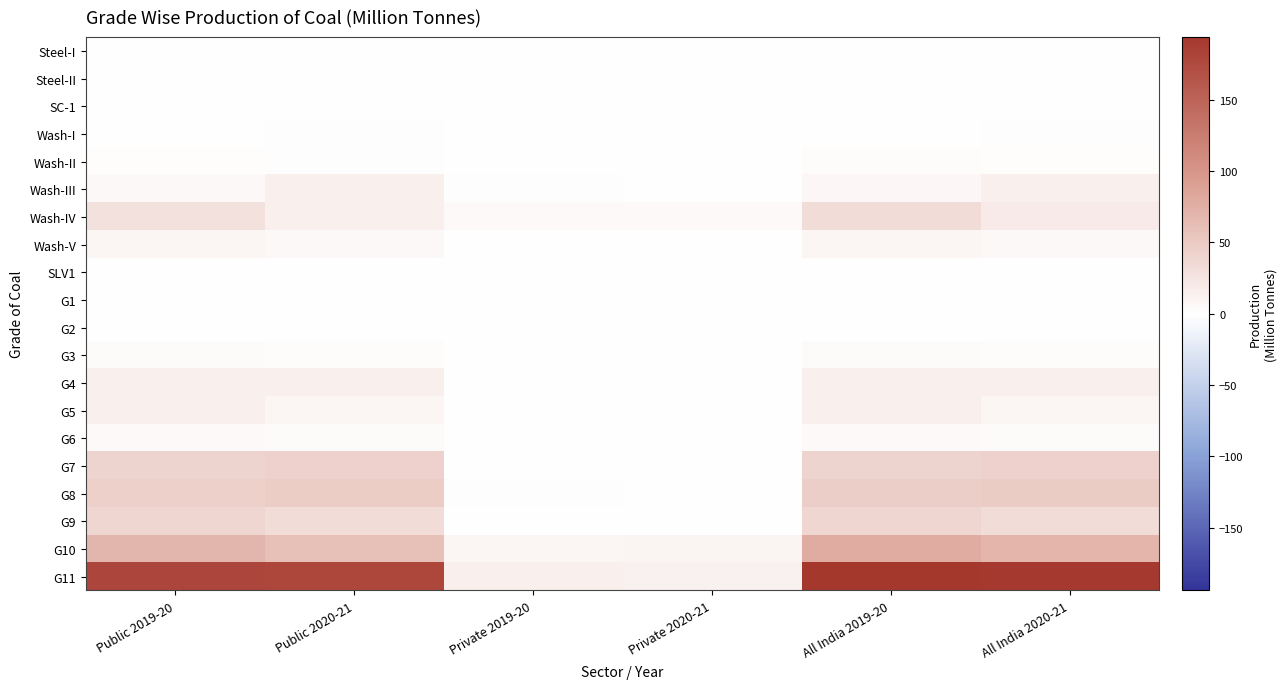

Reading right to left, transcribe all the data shown in this chart.

Steel-I: All India 2020-21=0.0	All India 2019-20=0.0	Private 2020-21=0.0	Private 2019-20=0.0	Public 2020-21=0.0	Public 2019-20=0.0
Steel-II: All India 2020-21=0.0	All India 2019-20=0.1	Private 2020-21=0.0	Private 2019-20=0.0	Public 2020-21=0.0	Public 2019-20=0.1
SC-1: All India 2020-21=0.4	All India 2019-20=0.2	Private 2020-21=0.0	Private 2019-20=0.0	Public 2020-21=0.4	Public 2019-20=0.2
Wash-I: All India 2020-21=1.4	All India 2019-20=0.1	Private 2020-21=0.0	Private 2019-20=0.1	Public 2020-21=1.4	Public 2019-20=0.0
Wash-II: All India 2020-21=2.0	All India 2019-20=2.3	Private 2020-21=0.6	Private 2019-20=0.4	Public 2020-21=1.4	Public 2019-20=1.9
Wash-III: All India 2020-21=14.6	All India 2019-20=7.4	Private 2020-21=0.4	Private 2019-20=0.9	Public 2020-21=14.2	Public 2019-20=6.5
Wash-IV: All India 2020-21=19.6	All India 2019-20=33.1	Private 2020-21=4.8	Private 2019-20=4.8	Public 2020-21=14.8	Public 2019-20=28.3
Wash-V: All India 2020-21=6.7	All India 2019-20=9.6	Private 2020-21=0.0	Private 2019-20=0.0	Public 2020-21=6.7	Public 2019-20=9.6
SLV1: All India 2020-21=0.0	All India 2019-20=0.0	Private 2020-21=0.0	Private 2019-20=0.0	Public 2020-21=0.0	Public 2019-20=0.0
G1: All India 2020-21=0.0	All India 2019-20=0.0	Private 2020-21=0.0	Private 2019-20=0.0	Public 2020-21=0.0	Public 2019-20=0.0
G2: All India 2020-21=0.0	All India 2019-20=0.3	Private 2020-21=0.0	Private 2019-20=0.0	Public 2020-21=0.0	Public 2019-20=0.3
G3: All India 2020-21=2.8	All India 2019-20=3.2	Private 2020-21=0.0	Private 2019-20=0.0	Public 2020-21=2.8	Public 2019-20=3.2
G4: All India 2020-21=14.2	All India 2019-20=14.5	Private 2020-21=0.0	Private 2019-20=0.0	Public 2020-21=14.2	Public 2019-20=14.5
G5: All India 2020-21=9.8	All India 2019-20=14.6	Private 2020-21=0.0	Private 2019-20=0.0	Public 2020-21=9.8	Public 2019-20=14.6
G6: All India 2020-21=4.3	All India 2019-20=4.6	Private 2020-21=0.0	Private 2019-20=0.1	Public 2020-21=4.3	Public 2019-20=4.5
G7: All India 2020-21=42.7	All India 2019-20=40.9	Private 2020-21=0.0	Private 2019-20=0.2	Public 2020-21=42.7	Public 2019-20=40.7
G8: All India 2020-21=47.9	All India 2019-20=45.5	Private 2020-21=0.4	Private 2019-20=1.4	Public 2020-21=47.5	Public 2019-20=44.1
G9: All India 2020-21=32.7	All India 2019-20=37.9	Private 2020-21=0.0	Private 2019-20=0.0	Public 2020-21=32.7	Public 2019-20=37.9
G10: All India 2020-21=69.9	All India 2019-20=78.1	Private 2020-21=10.3	Private 2019-20=9.7	Public 2020-21=59.6	Public 2019-20=68.4
G11: All India 2020-21=192.0	All India 2019-20=193.9	Private 2020-21=13.3	Private 2019-20=14.2	Public 2020-21=178.9	Public 2019-20=179.7